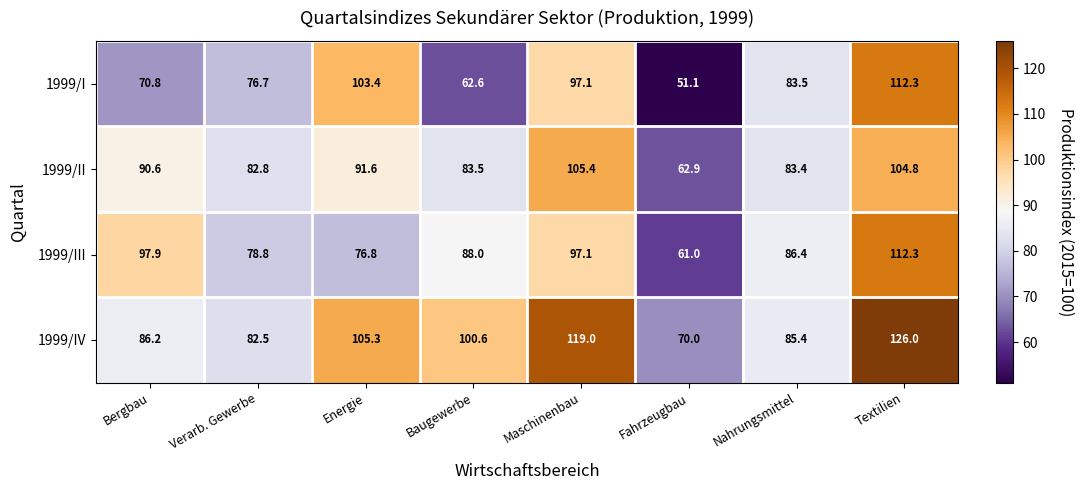

Rank the series at Bergbau from lowest to highest value.

1999/I, 1999/IV, 1999/II, 1999/III